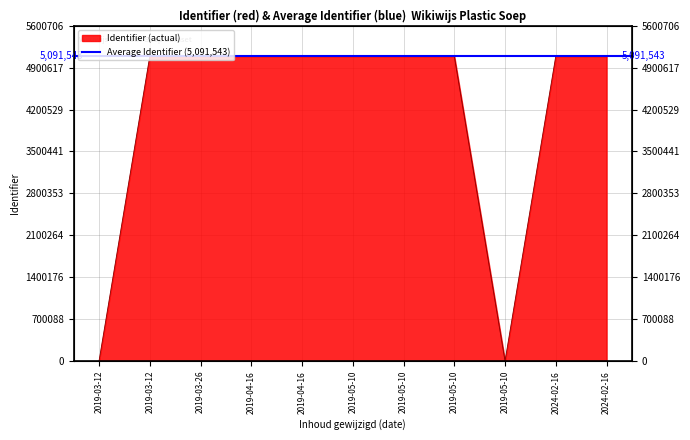

Rank the categories by value from lowest to highest.

2019-03-12, 2019-05-10, 2019-03-12, 2019-04-16, 2024-02-16, 2024-02-16, 2019-05-10, 2019-05-10, 2019-05-10, 2019-03-26, 2019-04-16